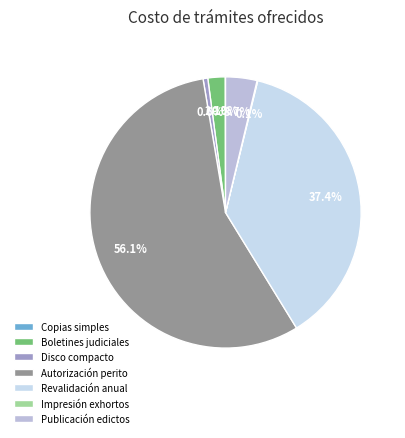

True or false: Copias simples accounts for 11% of the total.

False